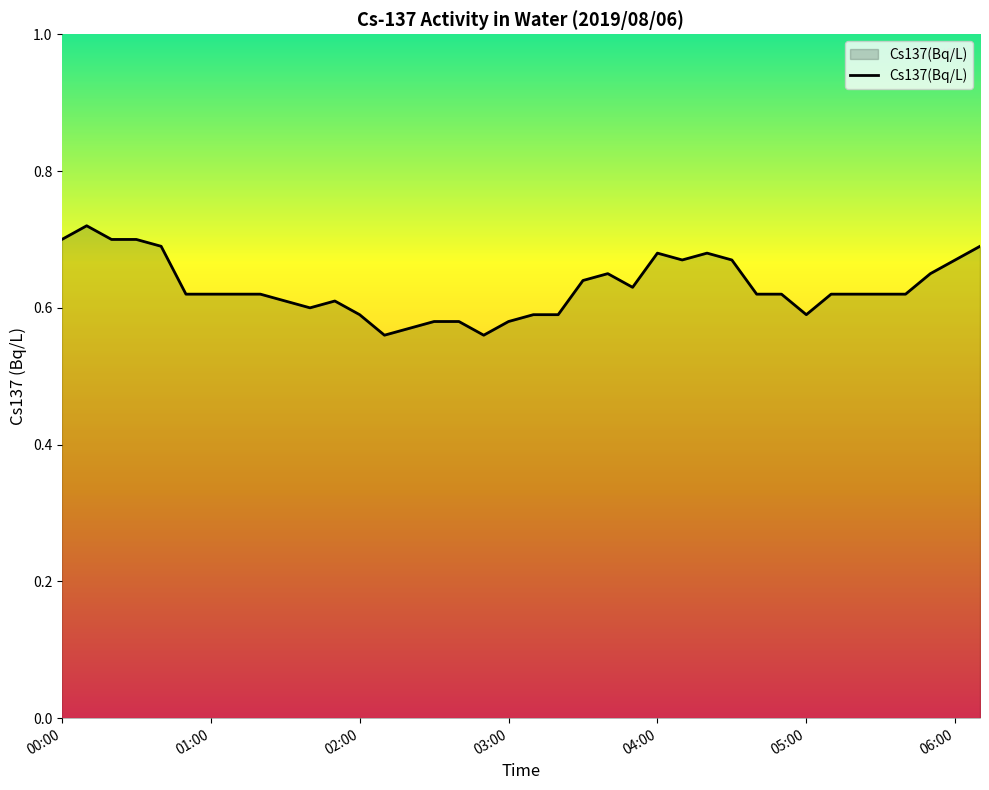

True or false: the data has more than 0 interior local peaks.

True